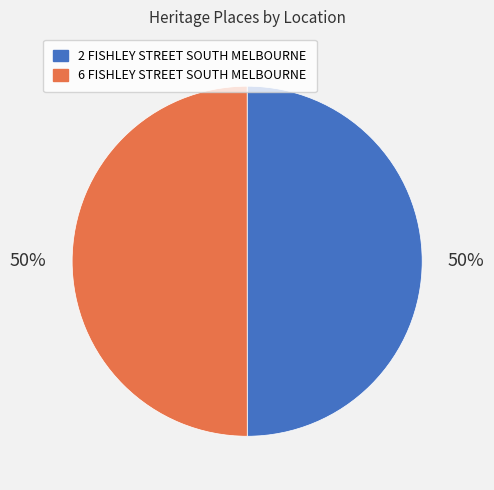

What is the ratio of the value at 6 FISHLEY STREET SOUTH MELBOURNE to the value at 2 FISHLEY STREET SOUTH MELBOURNE?

1.0